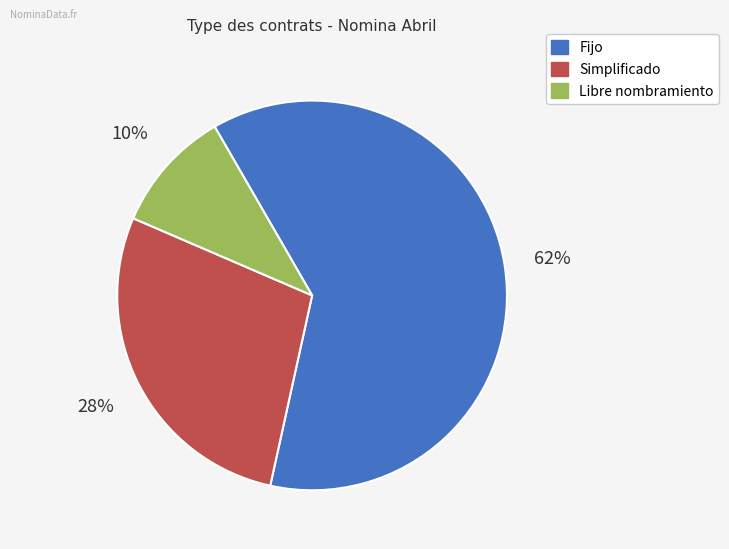

How many slices are in this pie chart?

3